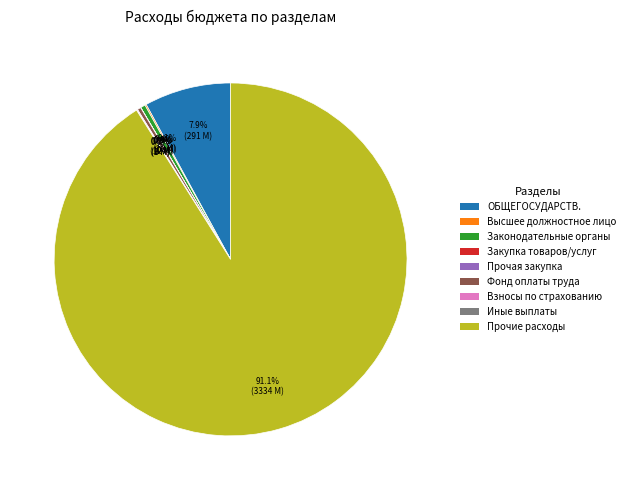

Does any single category account for the majority?

Yes